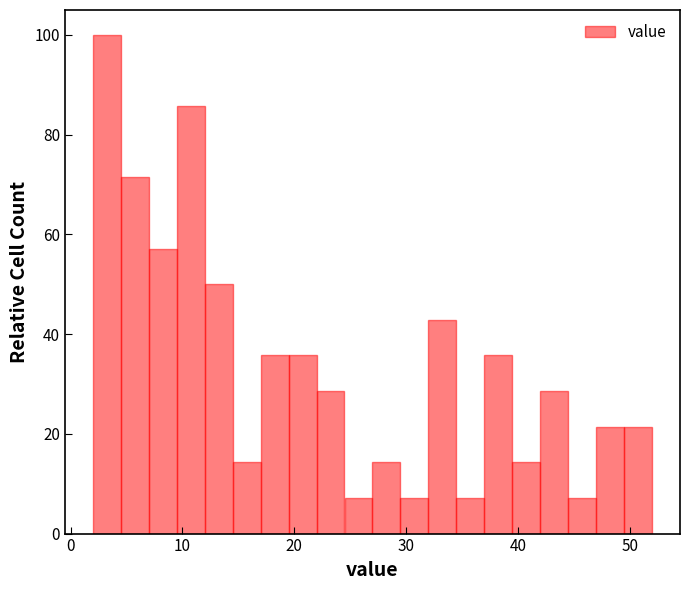

Read against the x-axis, roughly where is the centre of the tallest bar?

3